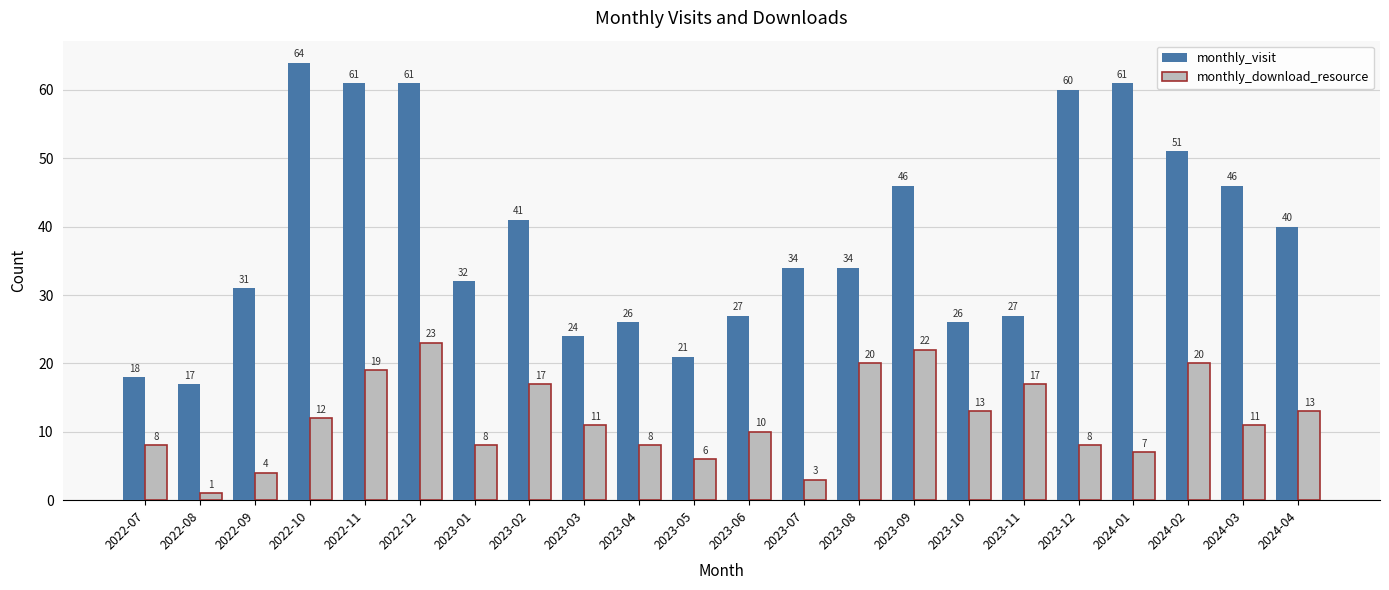

At which label is monthly_download_resource closest to 12?

2022-10